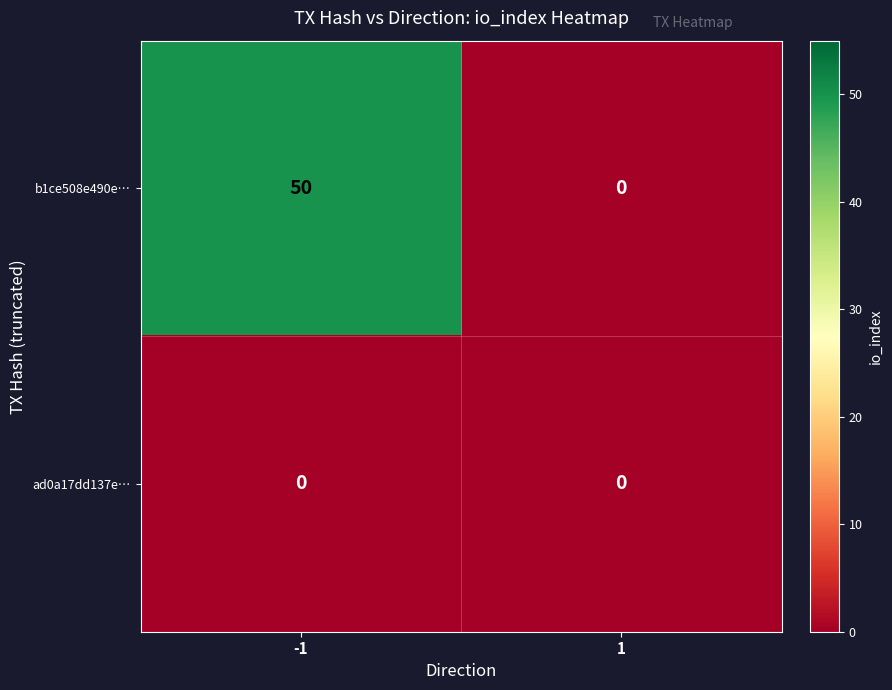

Rank the series by their average value, from lowest to highest.

ad0a17dd137e…, b1ce508e490e…